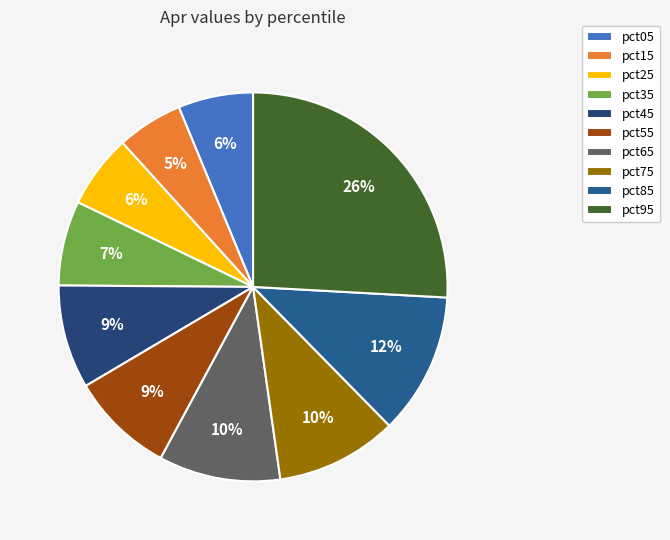

Does pct85 represent more than half of the total?

No